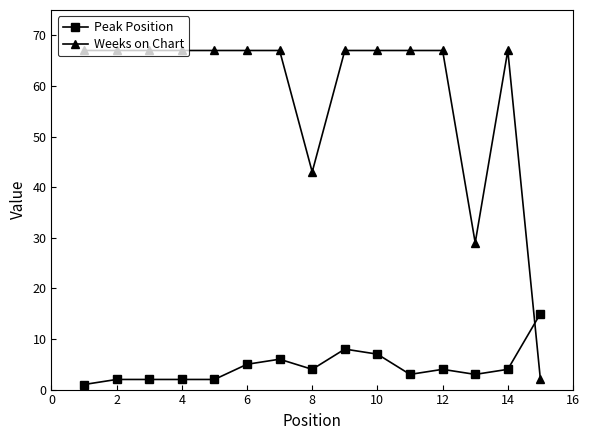

What is the difference between the second highest and second lowest values in the Peak Position series?

6